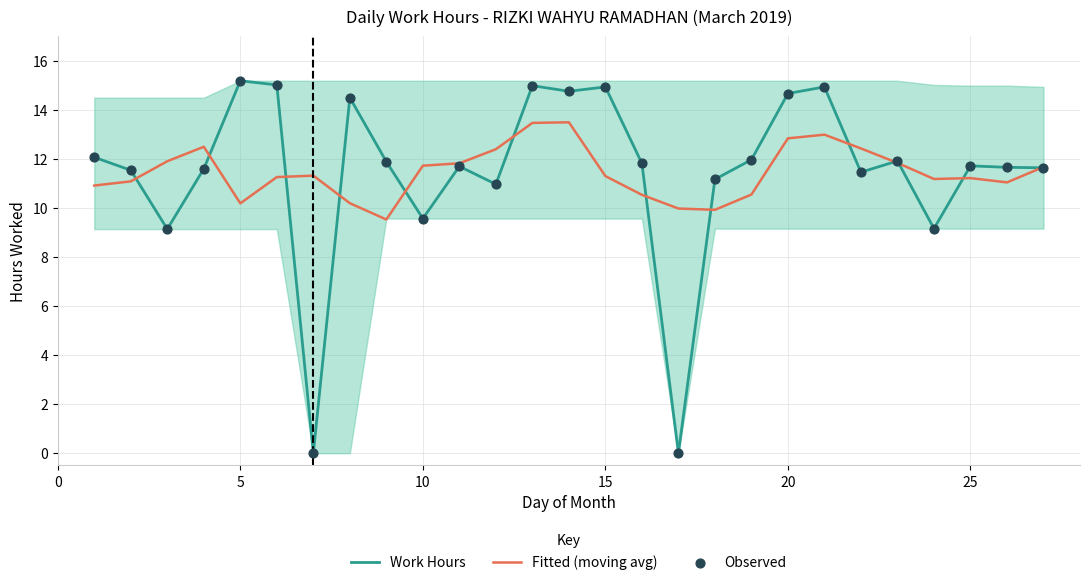

Which series has the largest total across all categories?

Work Hours